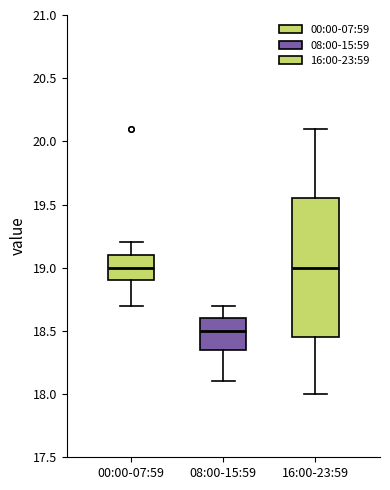

Where does the lower whisker of the box for 08:00-15:59 end on the y-axis? The values are not printed on the chart, so give them approximately, as read against the axis.

18.10